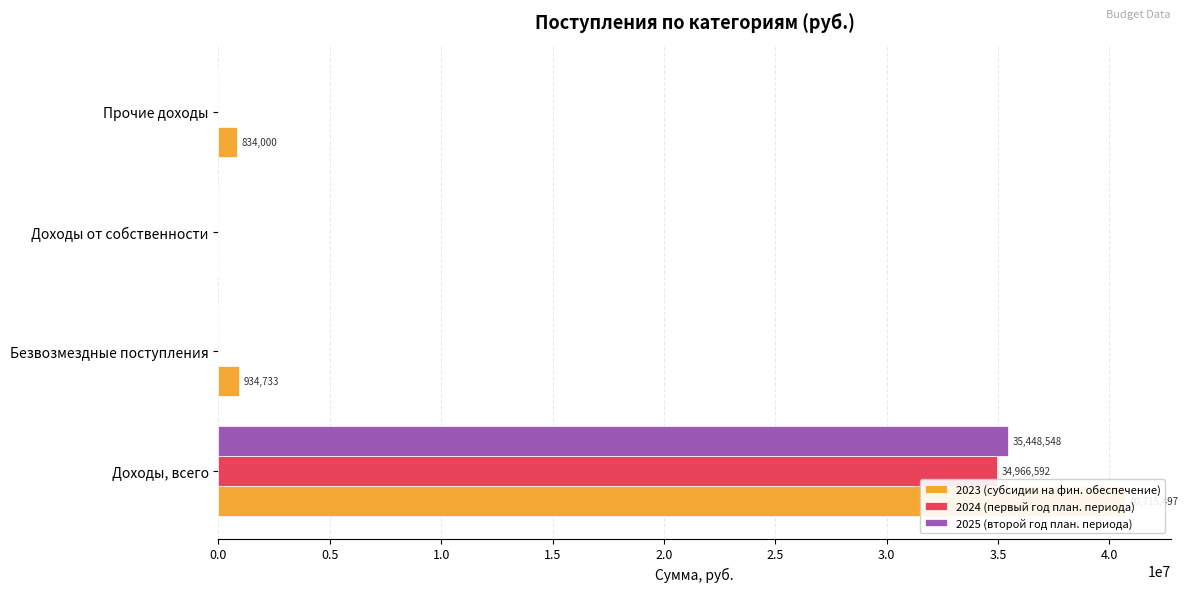

Which series has the largest total across all categories?

2023 (субсидии на фин. обеспечение)